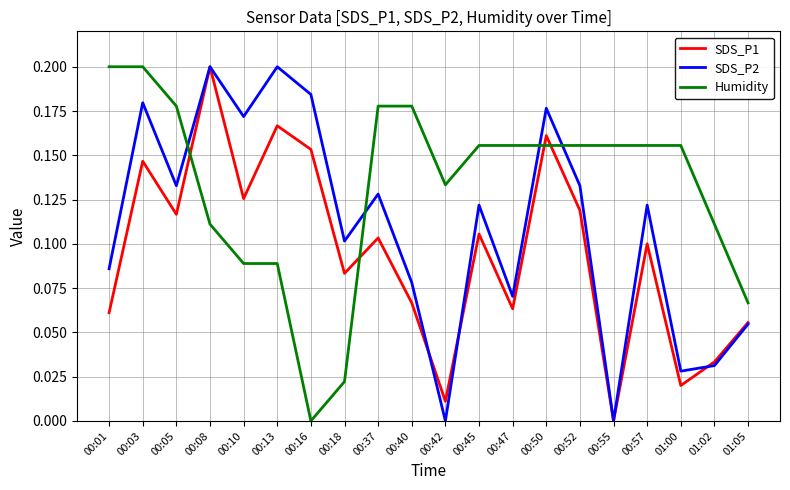

At how many categories does at least one series exceed 0?

20